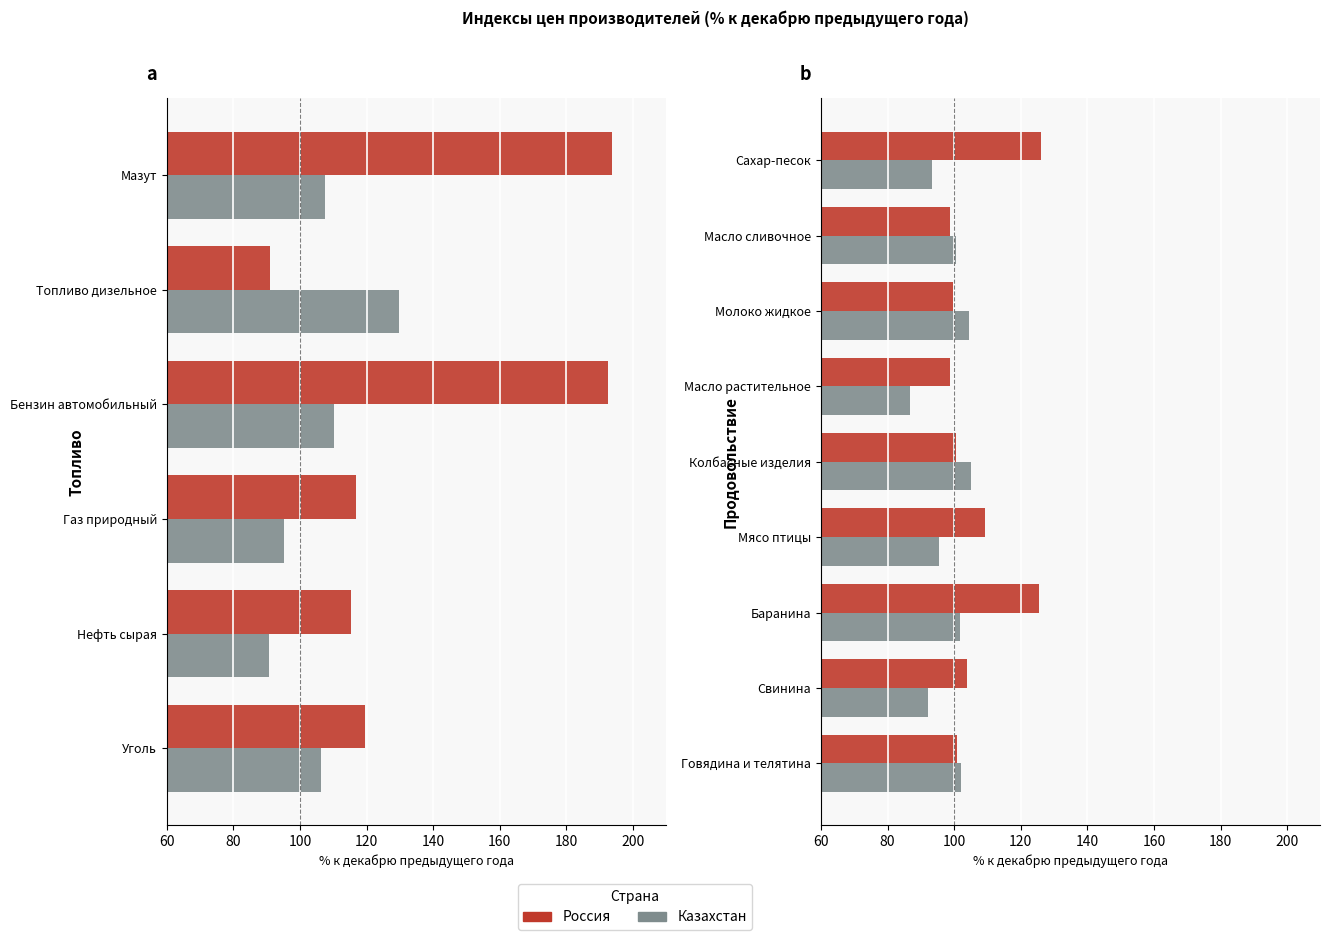

What is the average value of the Россия series?

107.1